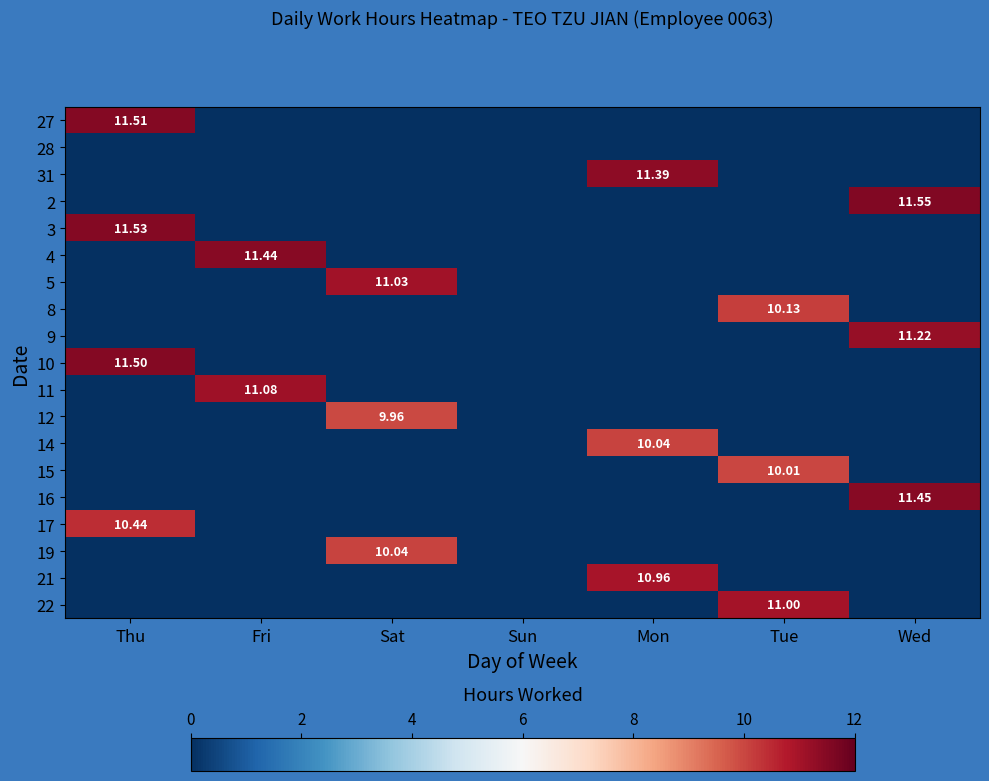

What is the maximum value shown in the chart?

11.6